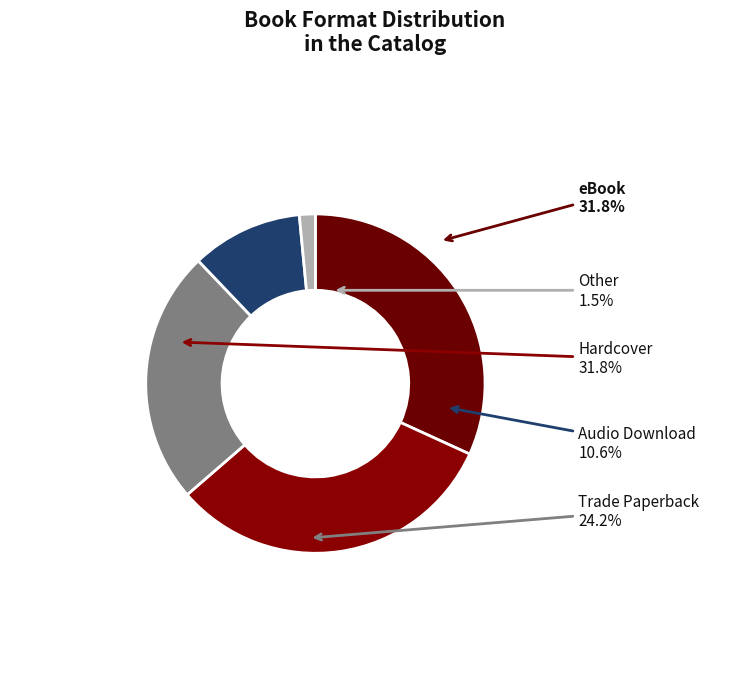

What is the smallest slice in the pie chart?

Other